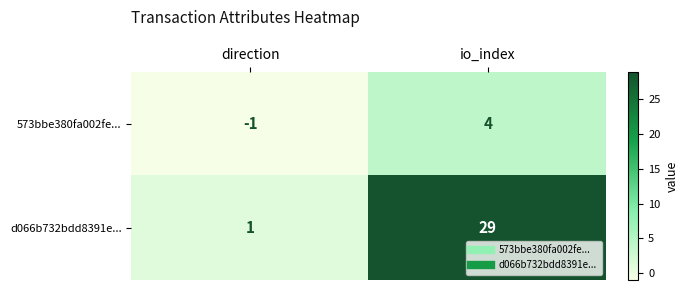

Rank the categories by 573bbe380fa002fe... value from lowest to highest.

direction, io_index